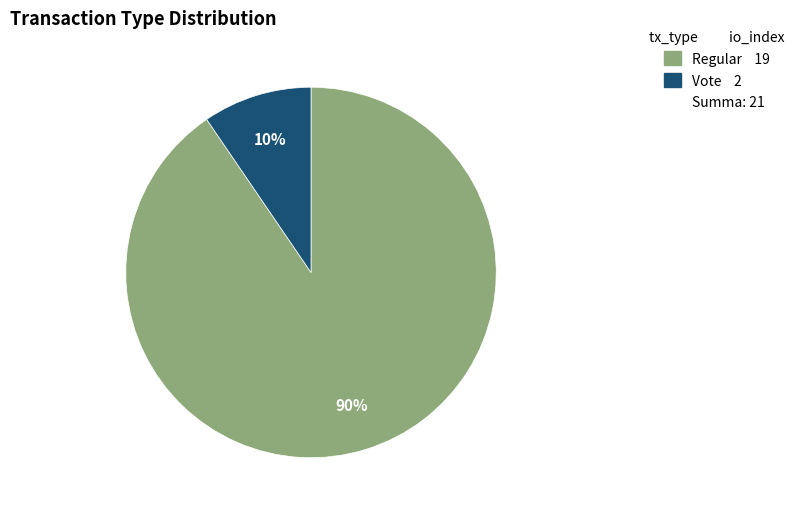

Is there any slice that represents more than half of the pie?

Yes